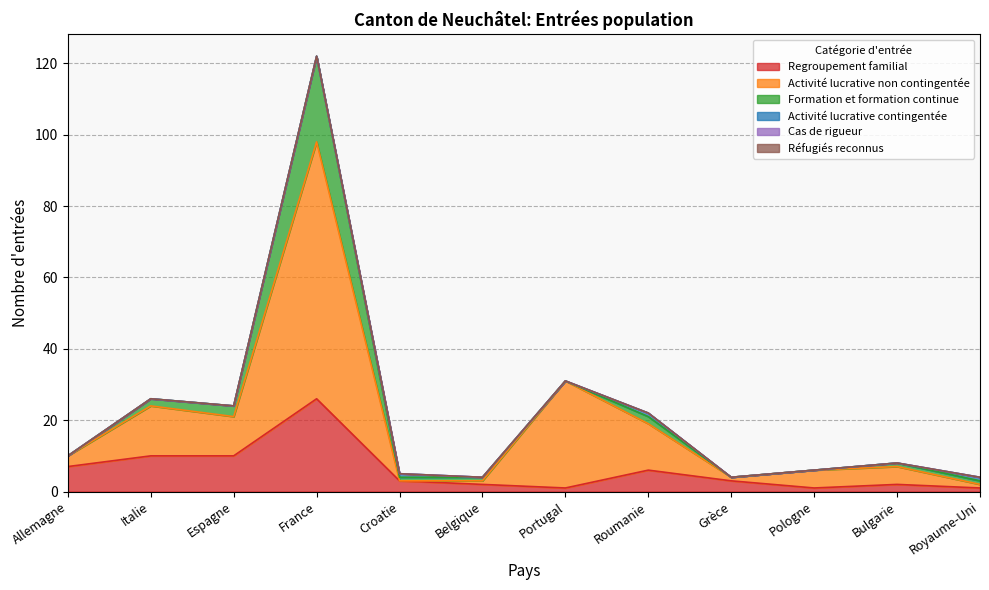

Which series has the largest total across all categories?

Activité lucrative non contingentée